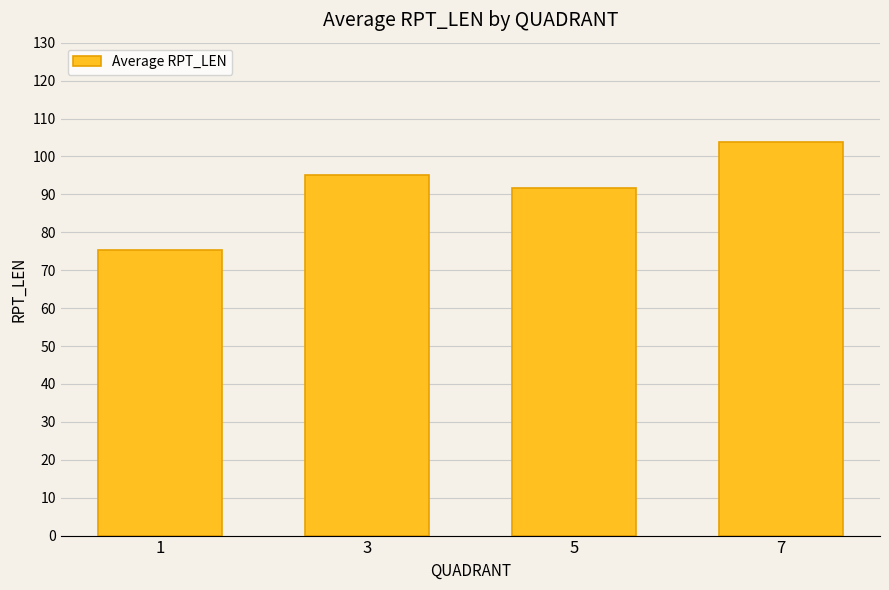

How many bars are there in total?

4